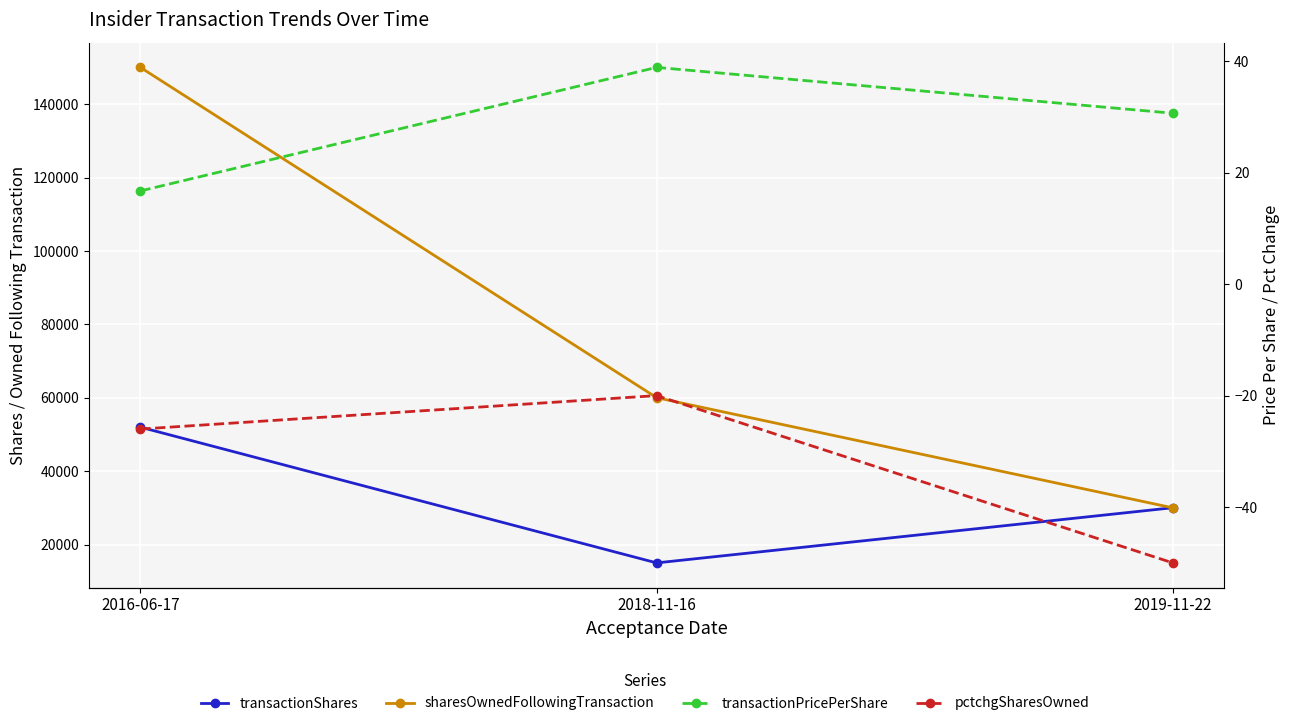

Reading right to left, transcribe all the data shown in this chart.

transactionShares: 2019-11-22=30039.0	2018-11-16=15000.0	2016-06-17=52000.0
sharesOwnedFollowingTransaction: 2019-11-22=30000.0	2018-11-16=60039.0	2016-06-17=150079.0
transactionPricePerShare: 2019-11-22=30.6	2018-11-16=38.9	2016-06-17=16.7
pctchgSharesOwned: 2019-11-22=-50.0	2018-11-16=-20.0	2016-06-17=-26.0